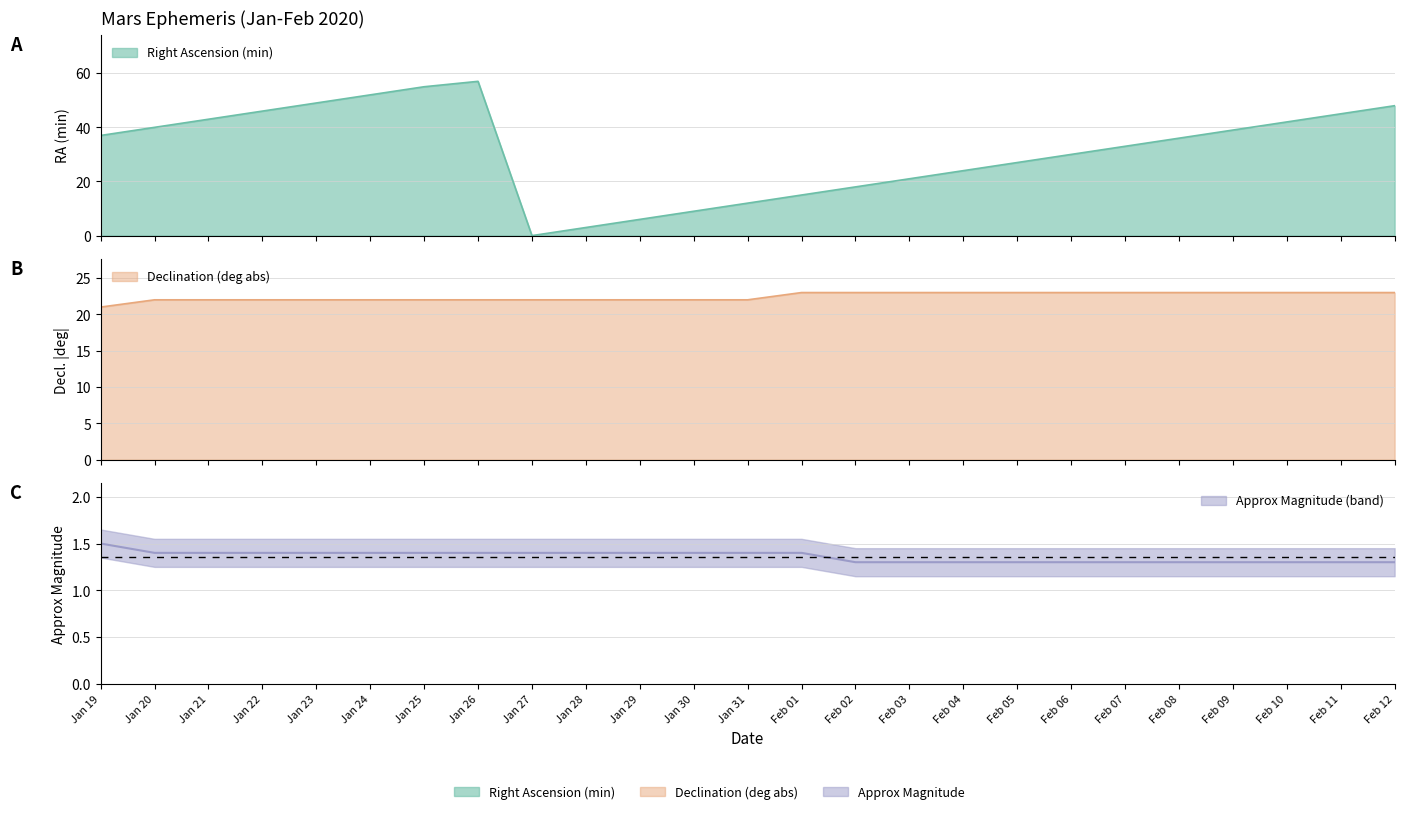

How many times do Right Ascension (min) and Approx Magnitude cross each other?

2